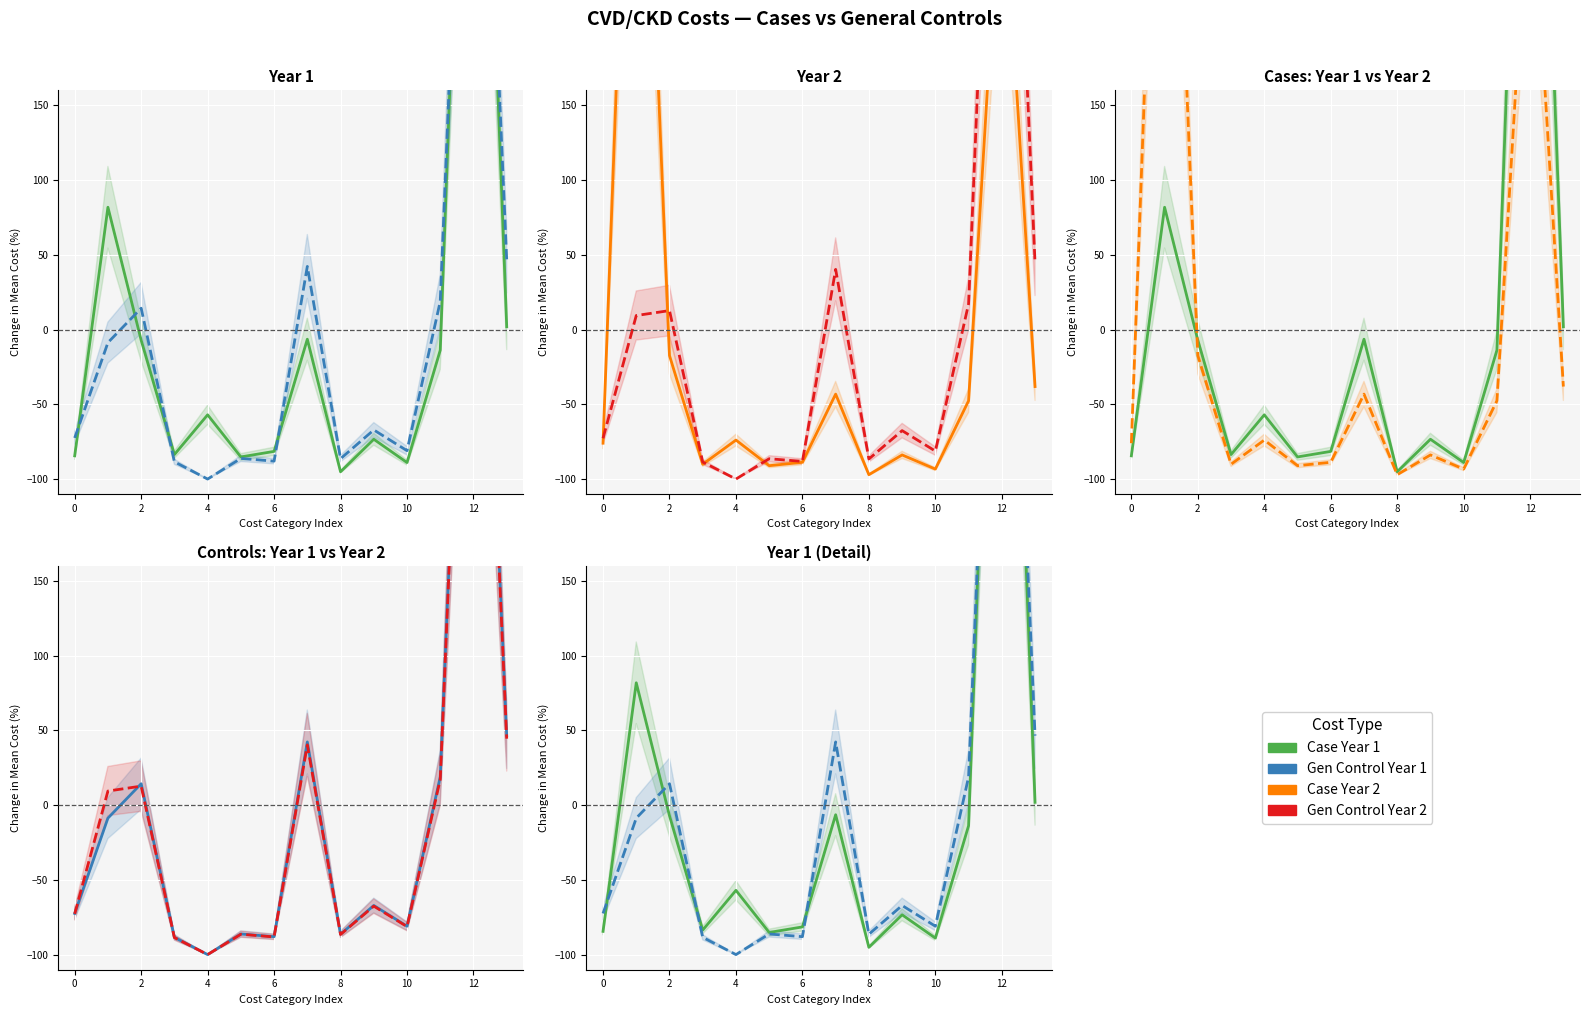

What is the approximate value of Case Year 1 at 8?

-95.0